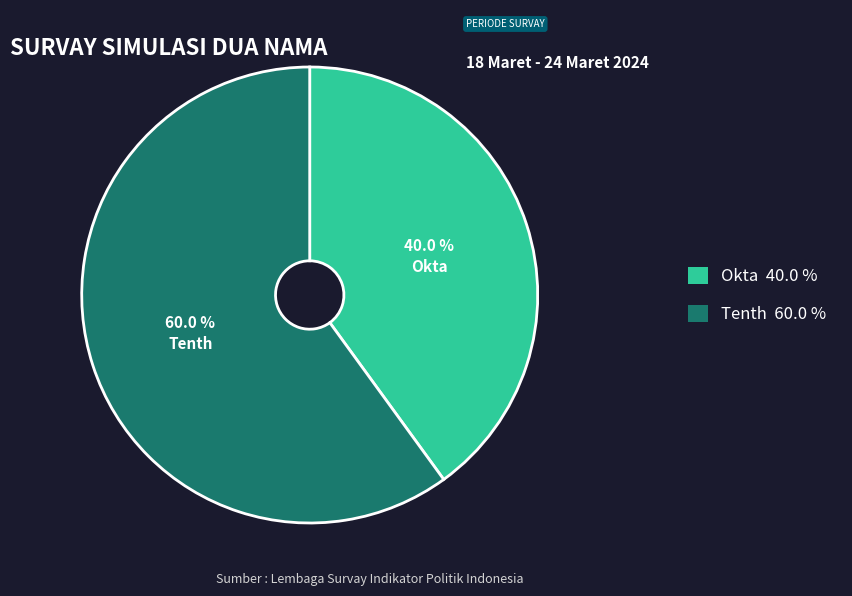

Is it true that Okta is 50% of the pie?

False